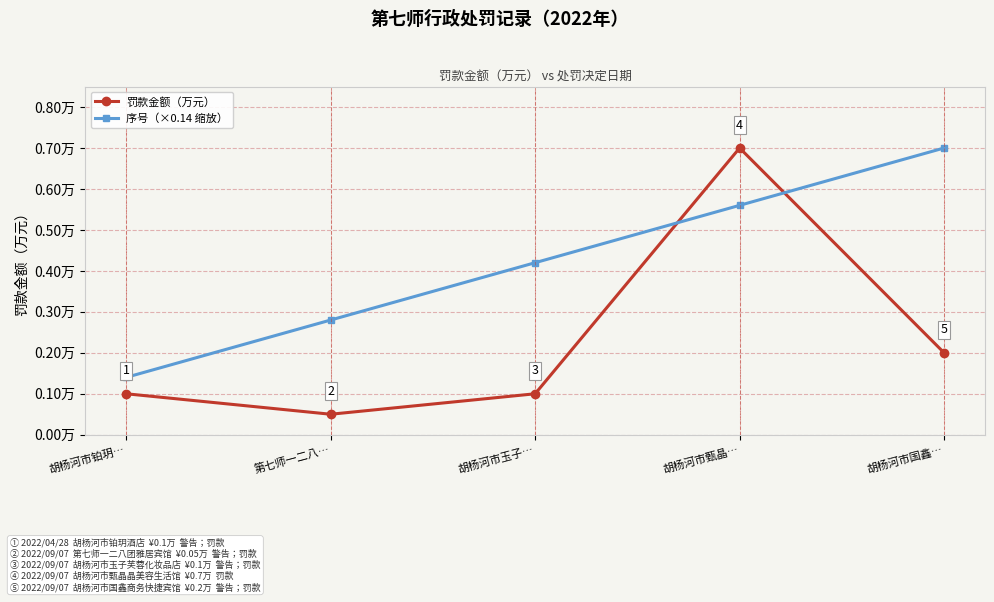

What position from the left is 胡杨河市国鑫…?

5